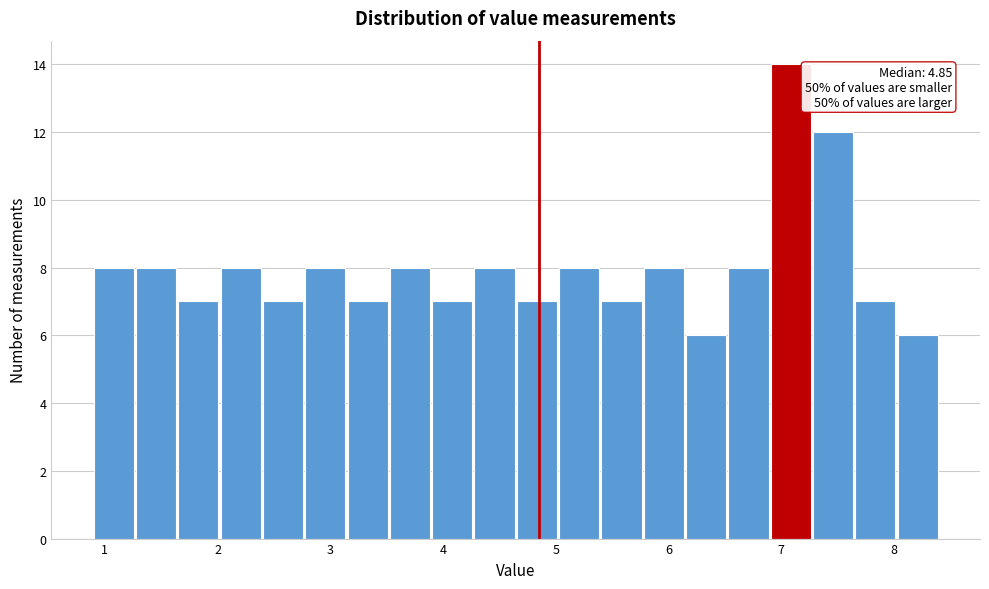

Read against the x-axis, roughly where is the centre of the tallest bar?

7.1